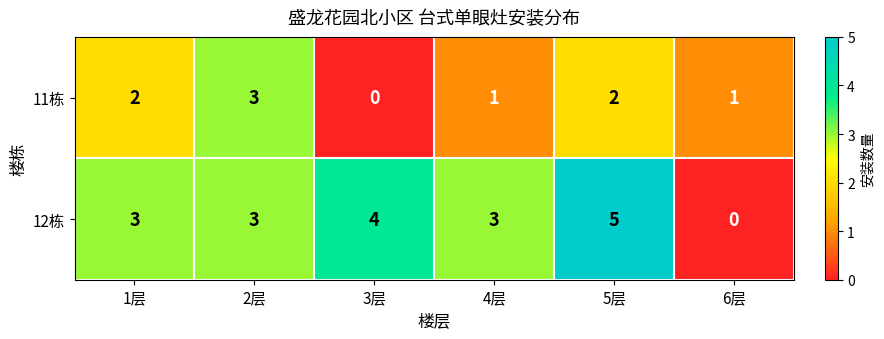

What is the difference between the maximum and minimum values in the 11栋 series?

3